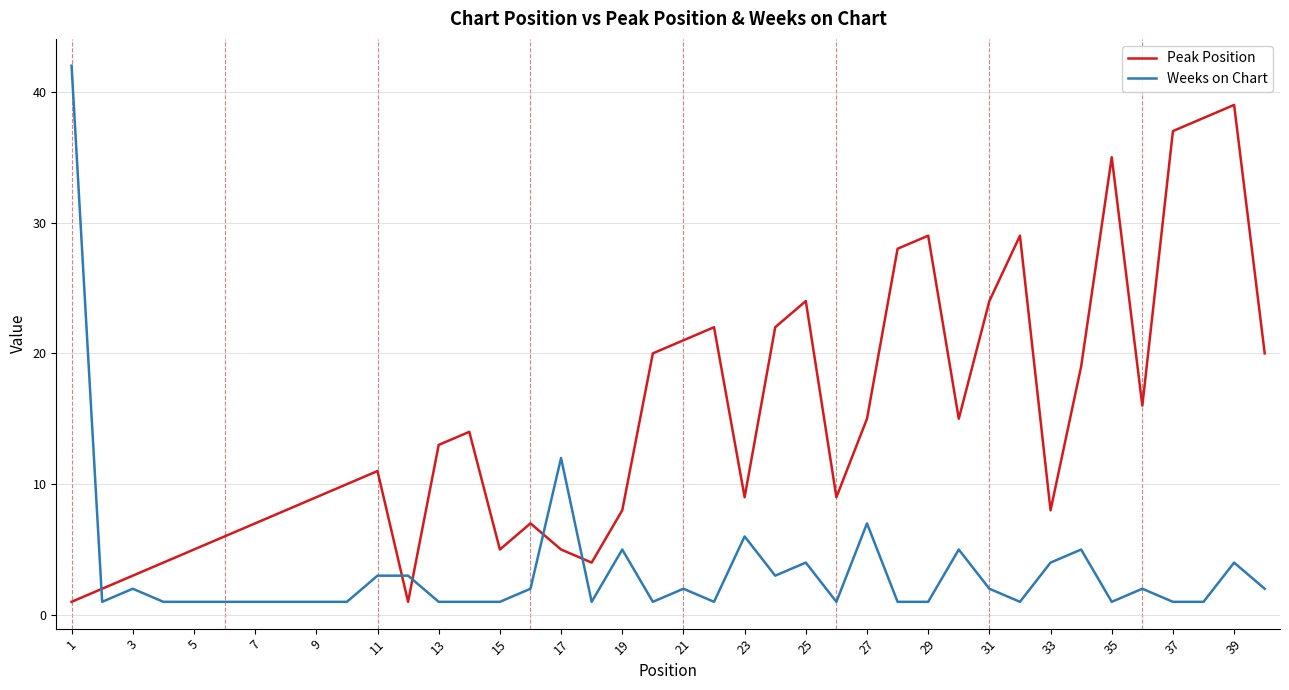

Which series has the largest total across all categories?

Peak Position